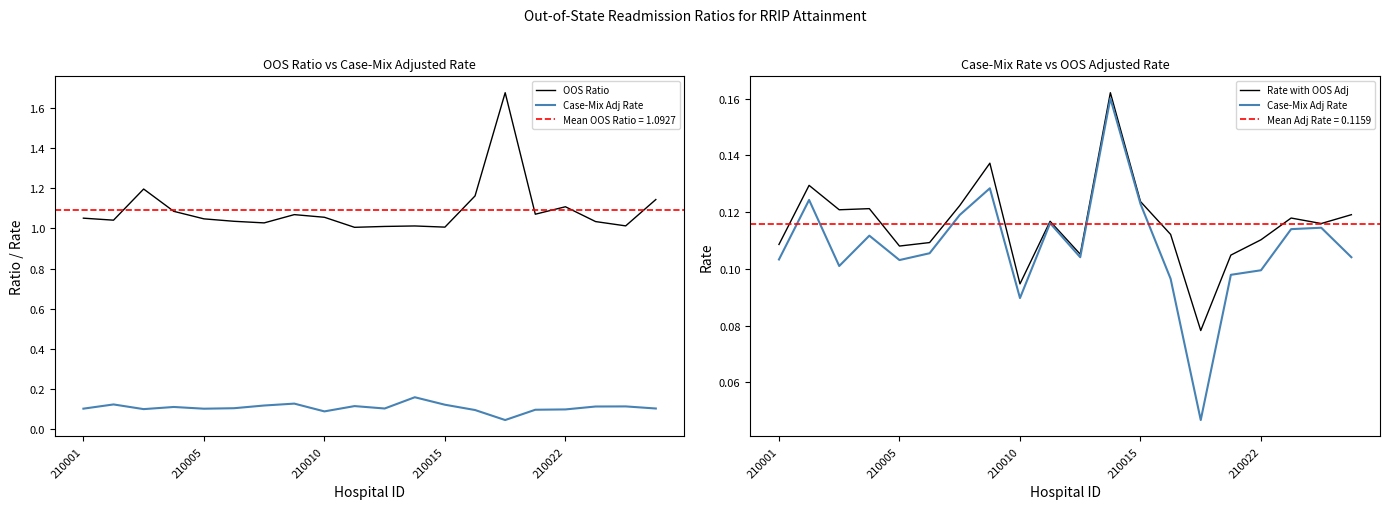

Reading left to right, what are all the values shown in this chart?

OOS Ratio: 1.1	1.0	1.2	1.1	1.0	1.0	1.0	1.1	1.1	1.0	1.0	1.0	1.0	1.2	1.7	1.1	1.1	1.0	1.0	1.1
Case-Mix Adj Rate: 0.1	0.1	0.1	0.1	0.1	0.1	0.1	0.1	0.1	0.1	0.1	0.2	0.1	0.1	0.0	0.1	0.1	0.1	0.1	0.1
Rate with OOS Adj: 0.1	0.1	0.1	0.1	0.1	0.1	0.1	0.1	0.1	0.1	0.1	0.2	0.1	0.1	0.1	0.1	0.1	0.1	0.1	0.1